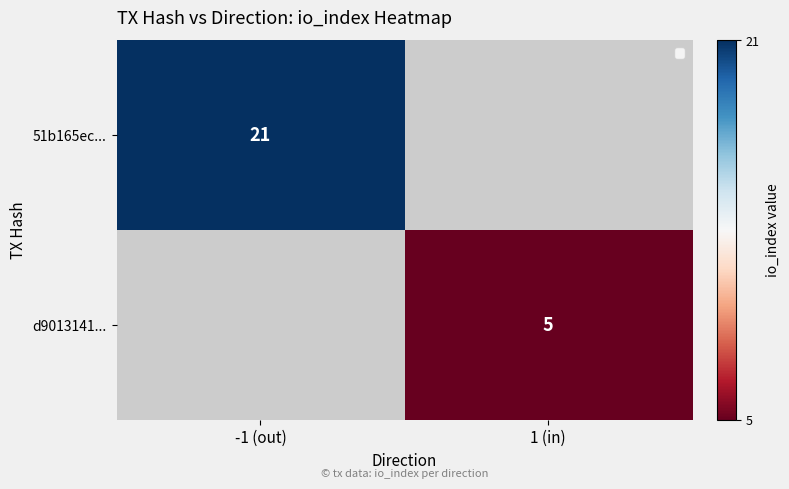

True or false: d9013141... has a value of 5 at 1 (in).

True